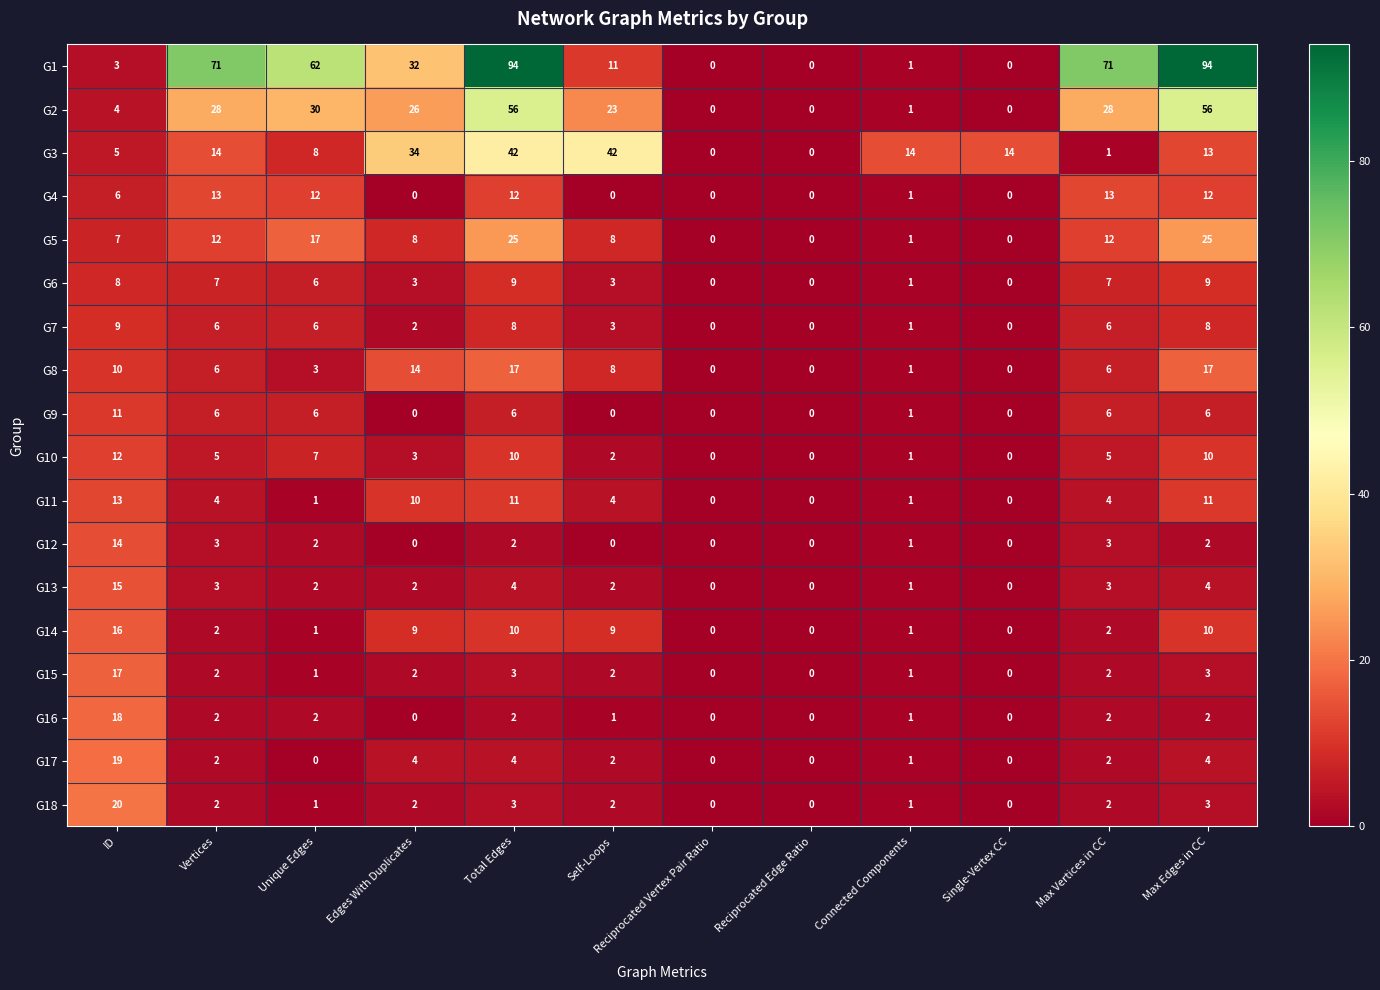

What is the maximum value shown in the chart?

94